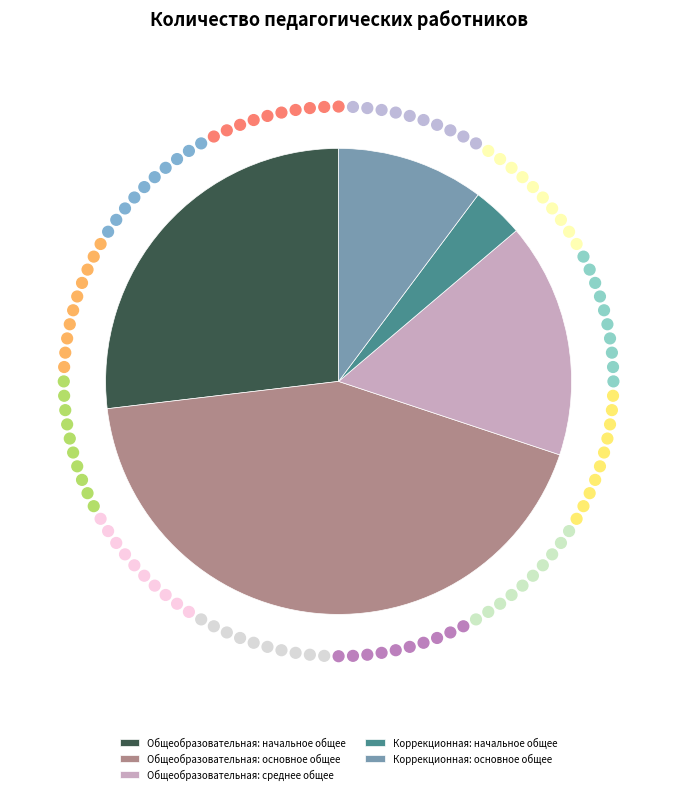

Is the sum of Коррекционная: основное общее and Общеобразовательная: основное общее greater than half?

Yes